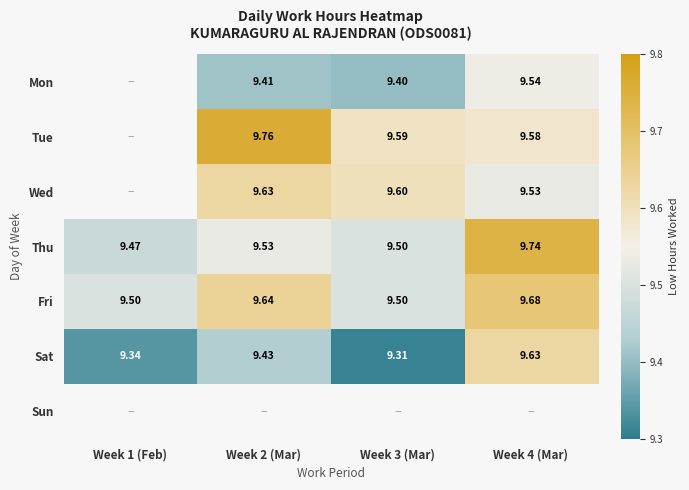

The Thu series shows 9.5 at Week 1 (Feb). True or false?

True